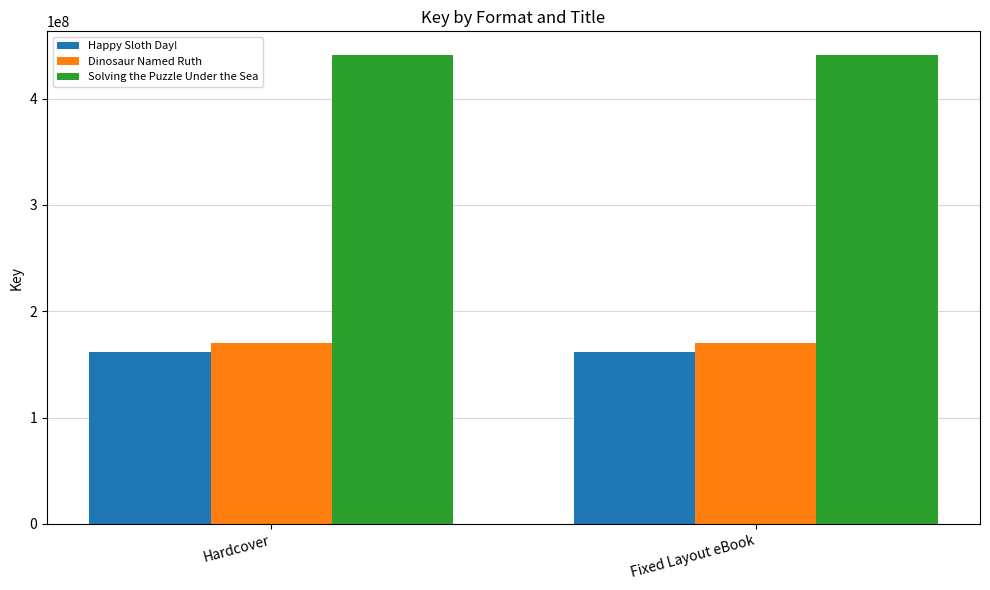

Is the value of Dinosaur Named Ruth at Fixed Layout eBook greater than the value of Solving the Puzzle Under the Sea at Fixed Layout eBook?

No